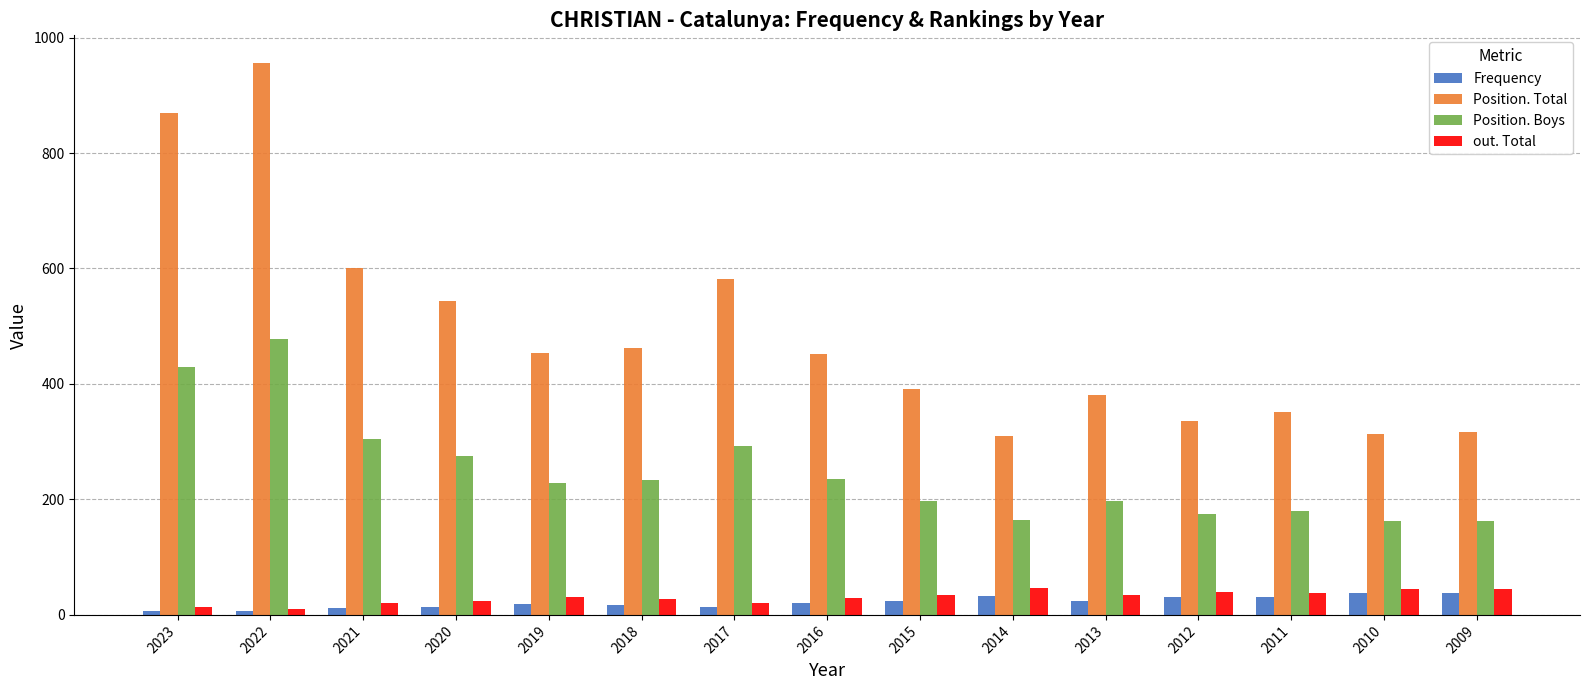

The value of Position. Total at 2013 is 380. True or false?

True